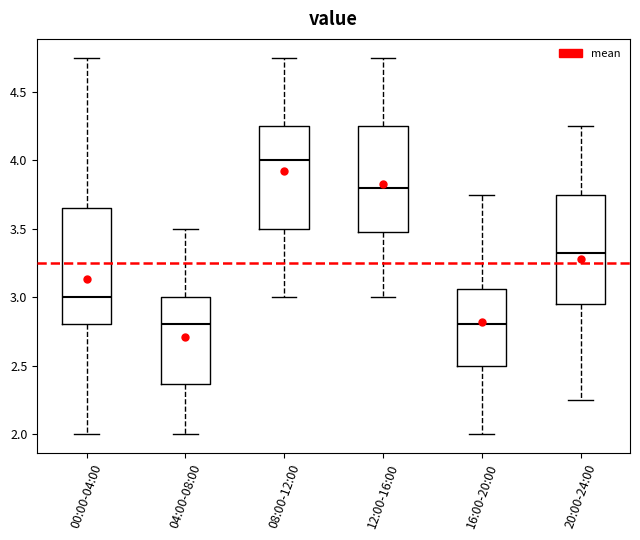

Comparing the boxes themselves (not the whiskers), which one is the tallest?

00:00-04:00